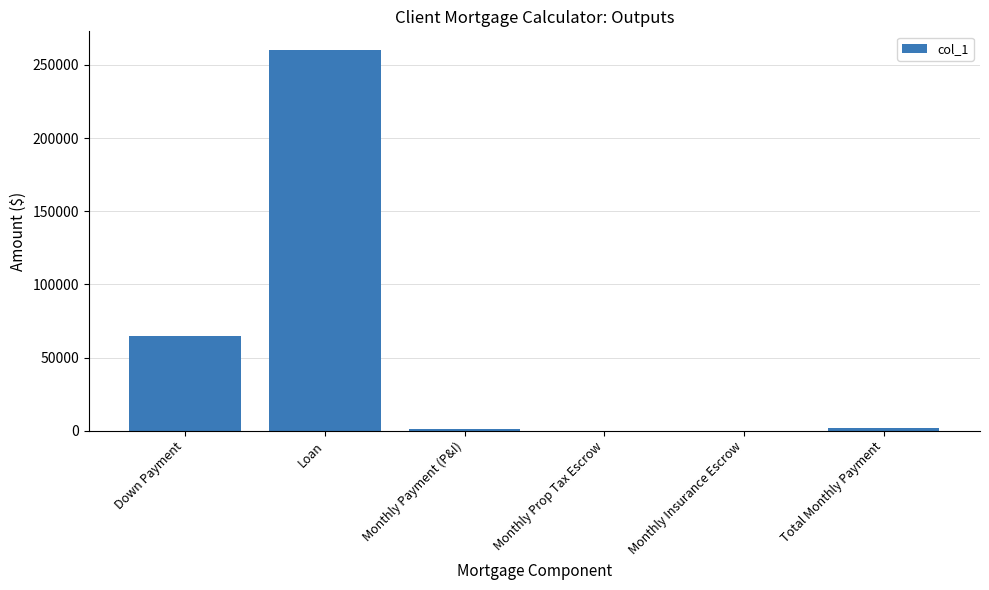

What is the change in value from Loan to Total Monthly Payment?

-258238.1